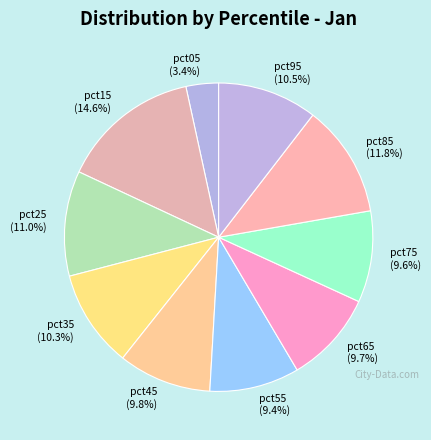

Is pct75 the majority of the pie?

No